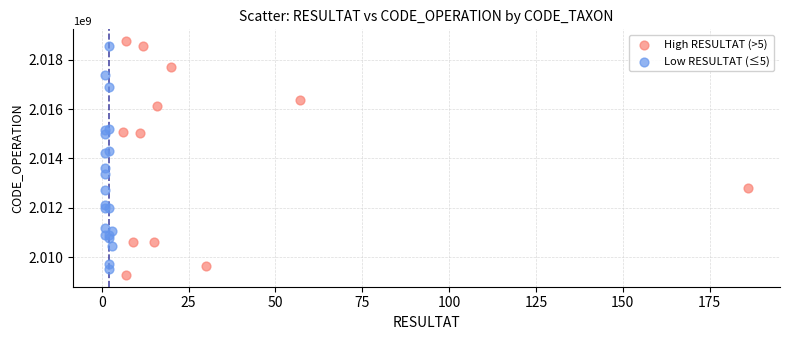

Which series has the widest spread of Y values?

High RESULTAT (>5)